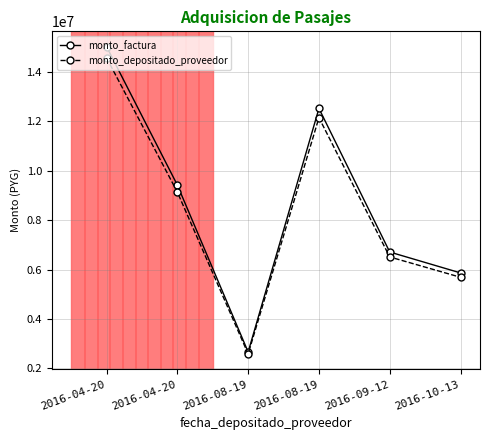

At which category does monto_depositado_proveedor reach its first local peak?

2016-08-19